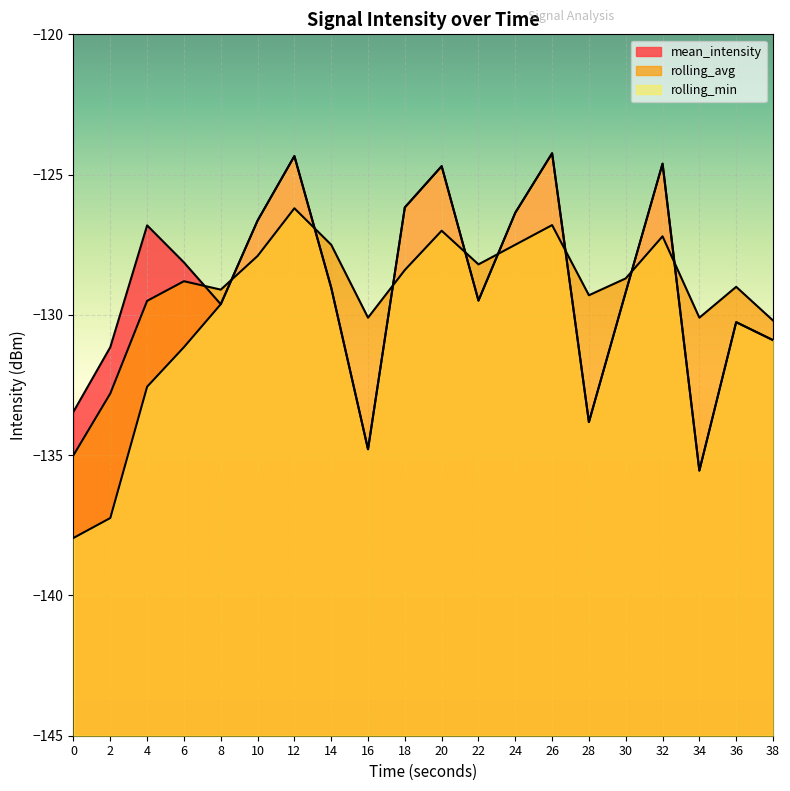

How many lines are shown in the chart?

3